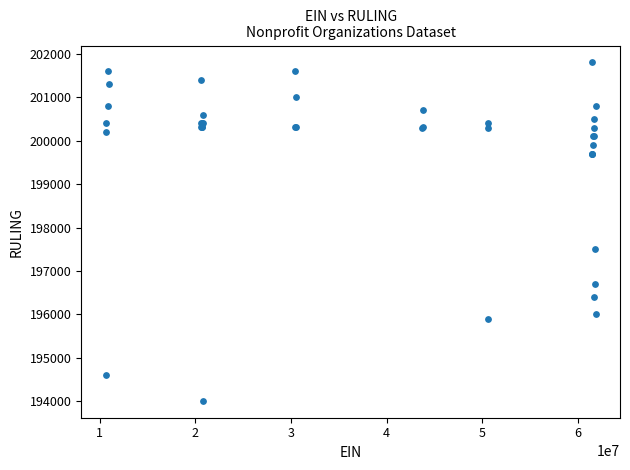

What Y value in the scatter plot is closest to 197908?

197501